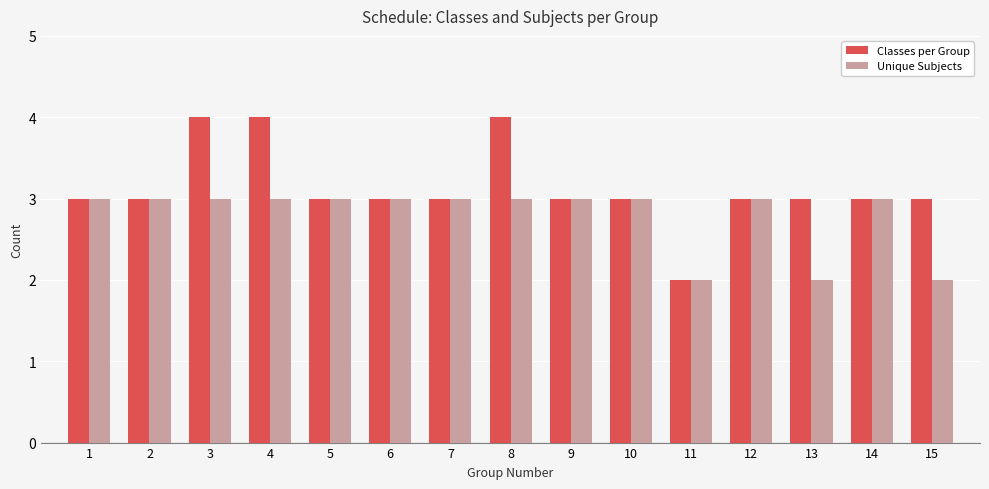

Is it true that Classes per Group equals 3 at 15?

True